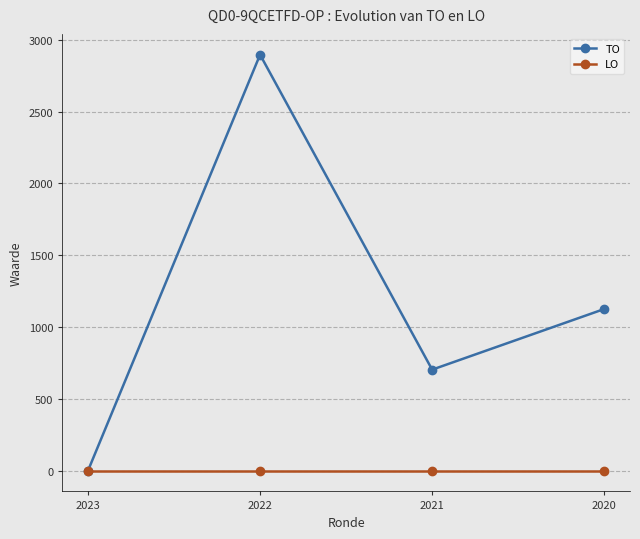

What is the spread (max minus min) of values at 2020?

1125